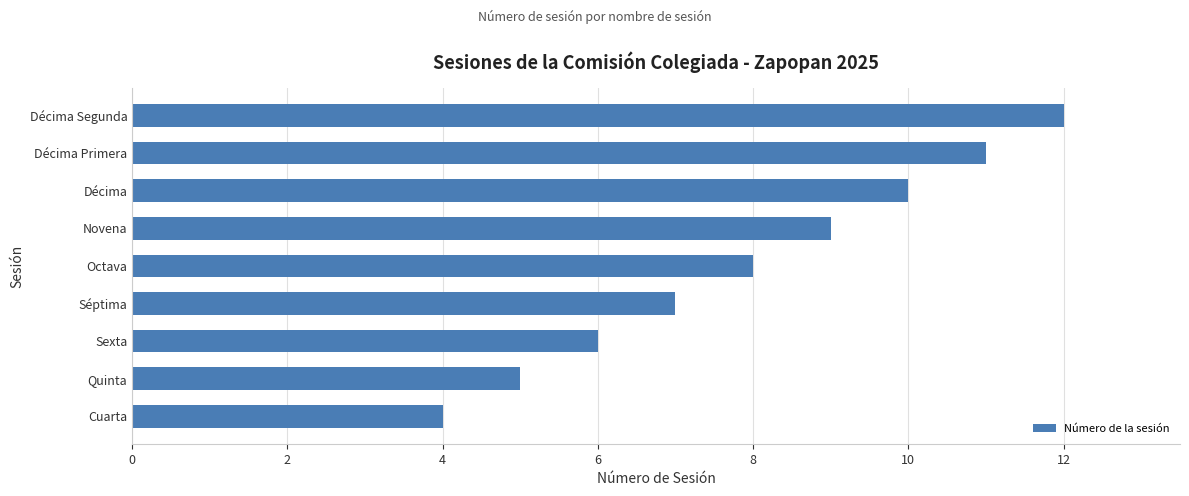

What is the smallest value displayed?

4